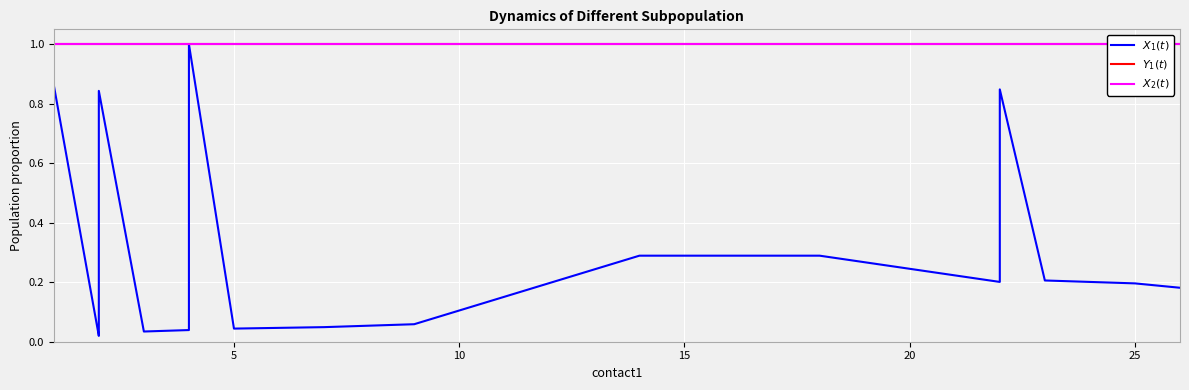

What is the sum of the $X_2(t)$ values at 5 and 10?

2.0